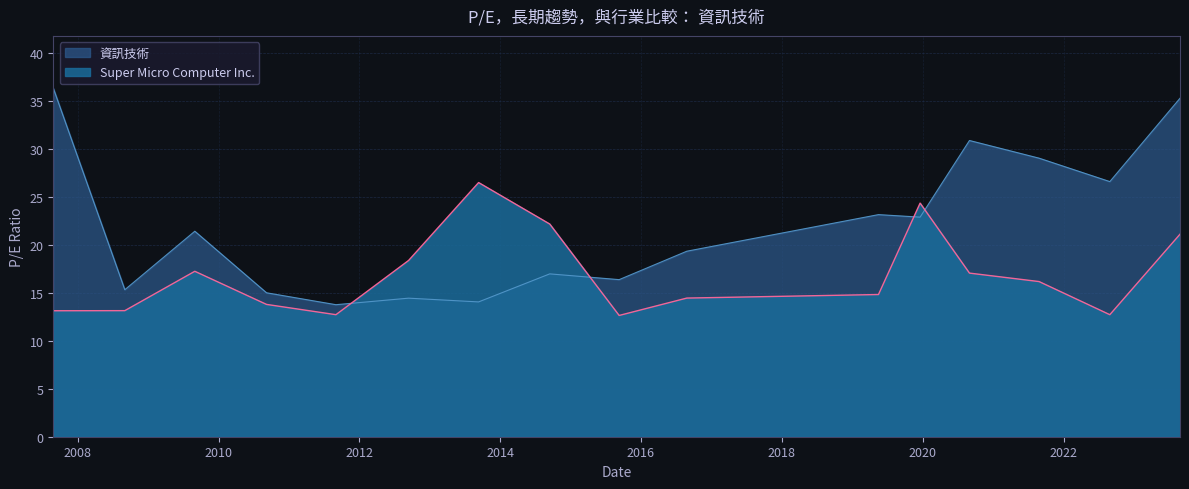

Is the value of Super Micro Computer Inc. at 2016-08-26 greater than the value of 資訊技術 at 2023-08-28?

No